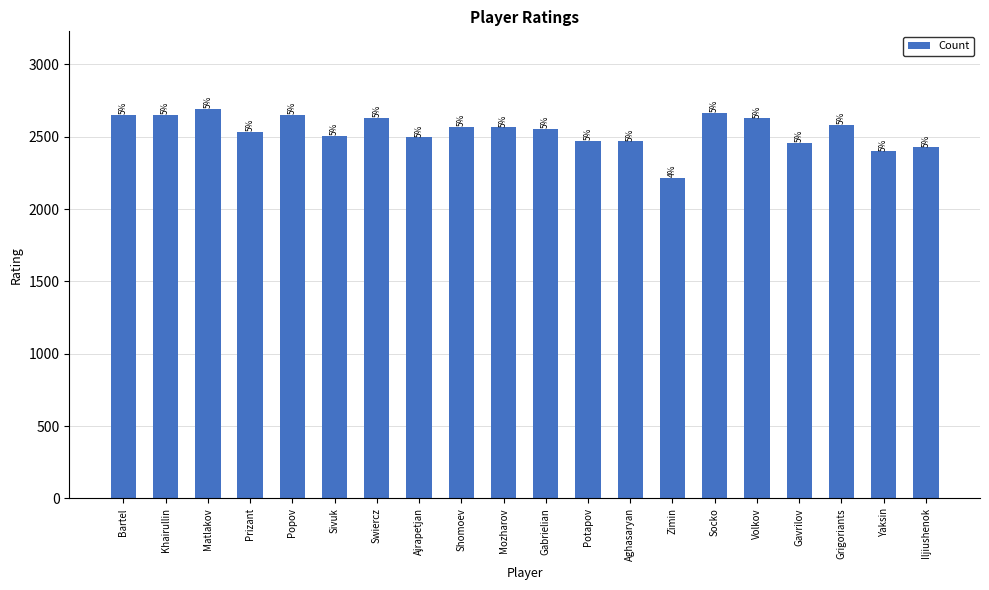

How many bars are there in total?

20